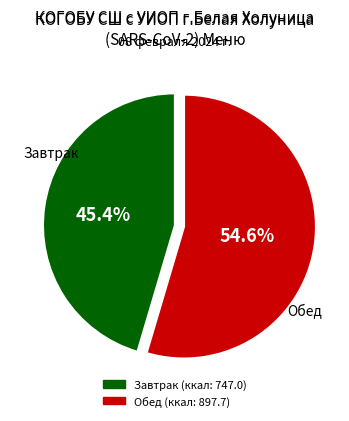

Is there any slice that represents more than half of the pie?

Yes